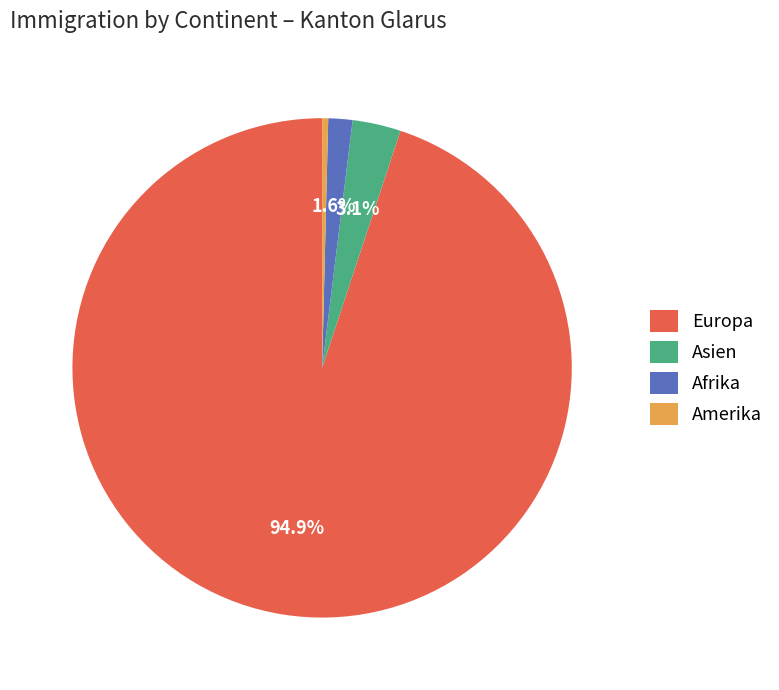

Rank the categories by value from highest to lowest.

Europa, Asien, Afrika, Amerika